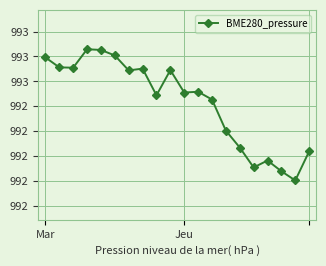

What is the label of the 12th point from the left?

11